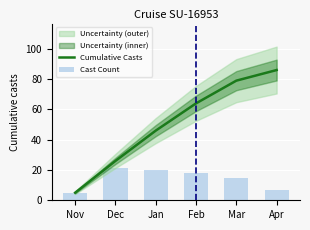

Reading right to left, extract all data points from this chart.

Cumulative Casts: Apr=86	Mar=79	Feb=64	Jan=46	Dec=26	Nov=5
Cast Count: Apr=7	Mar=15	Feb=18	Jan=20	Dec=21	Nov=5